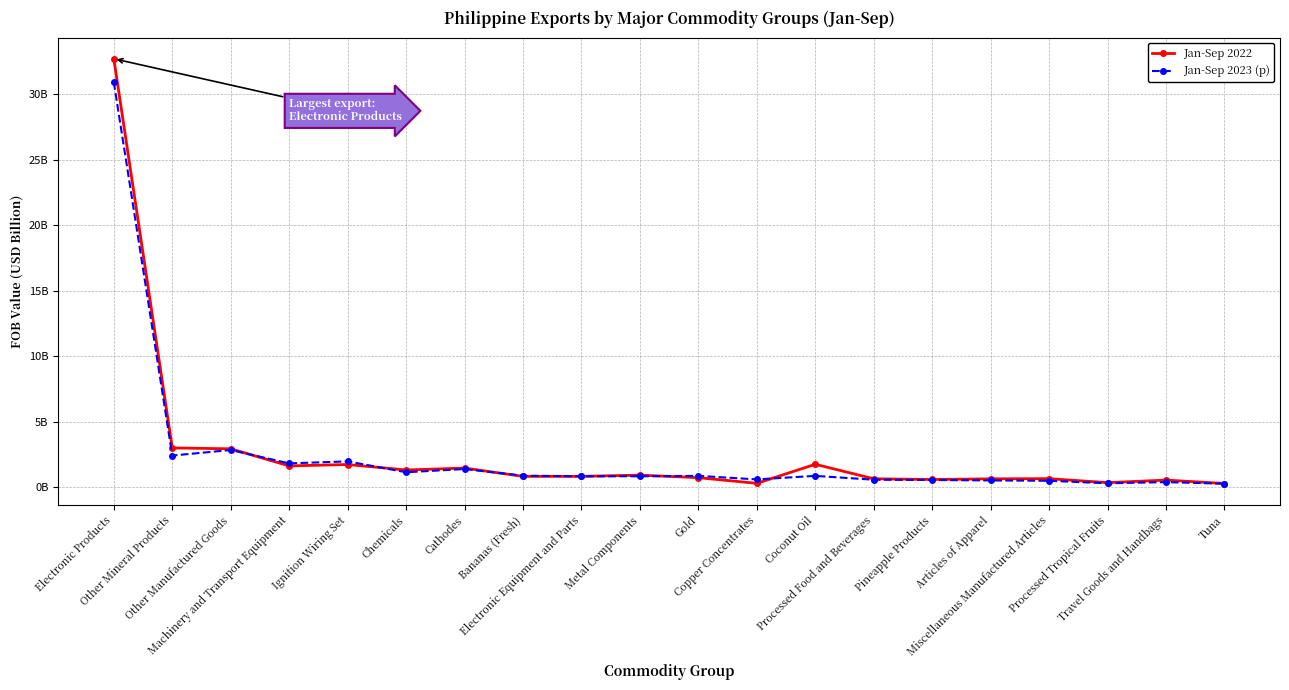

What is the average value of the Jan-Sep 2023 (p) series?

2.5